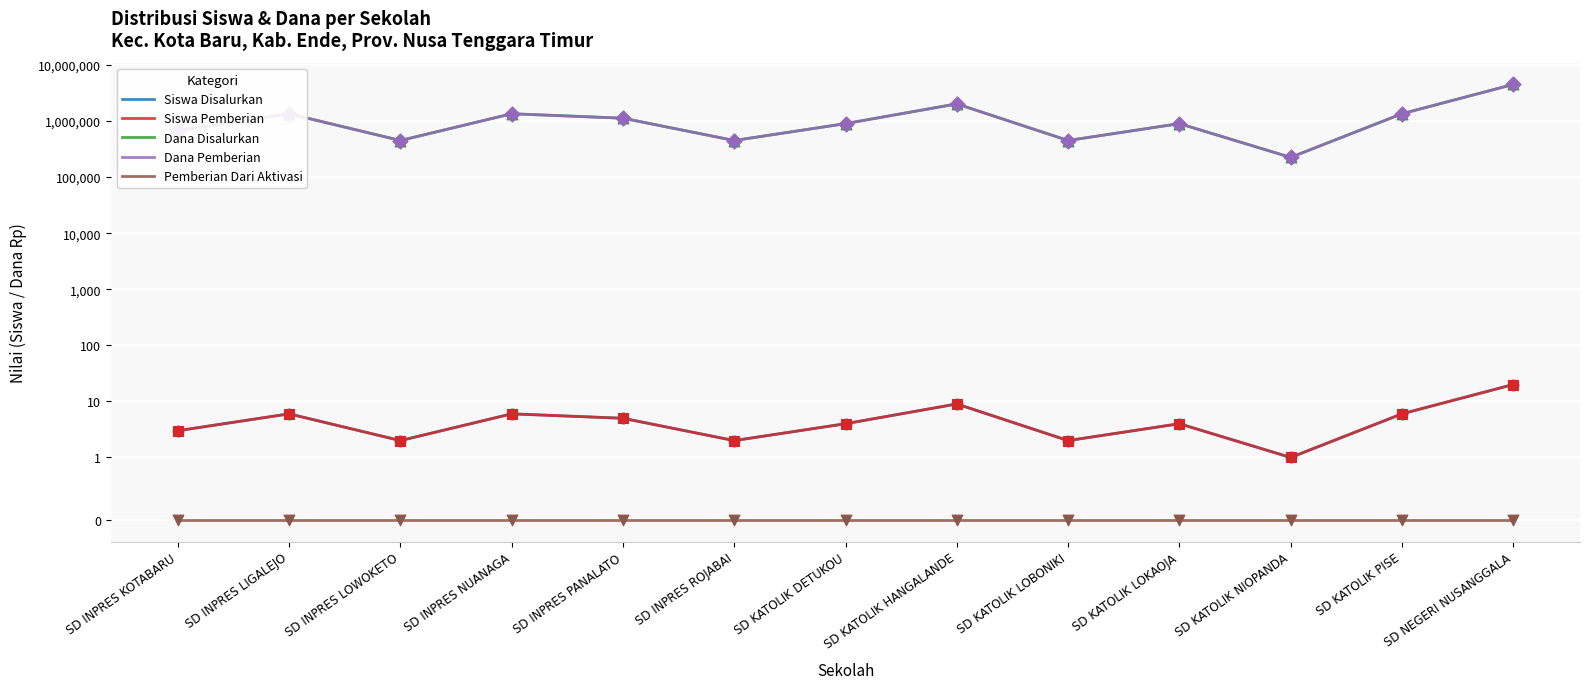

What is the total value across all series at SD INPRES KOTABARU?

1350006